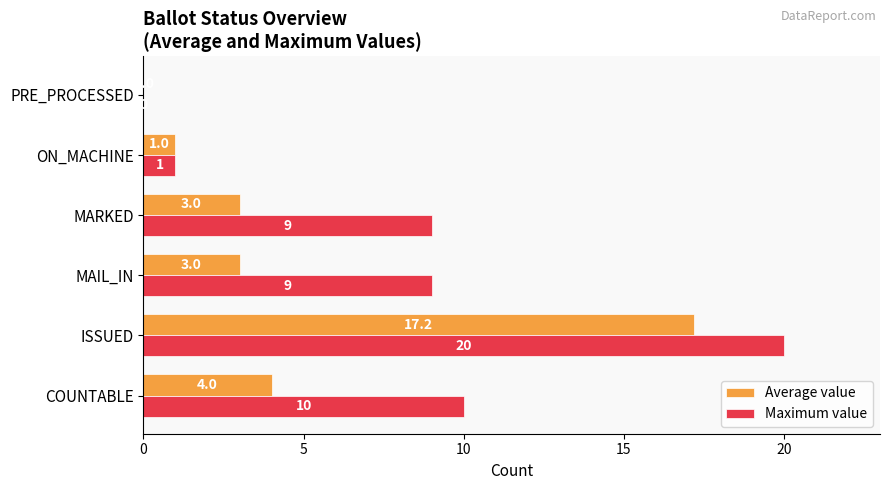

What is the maximum value shown in the chart?

20.0